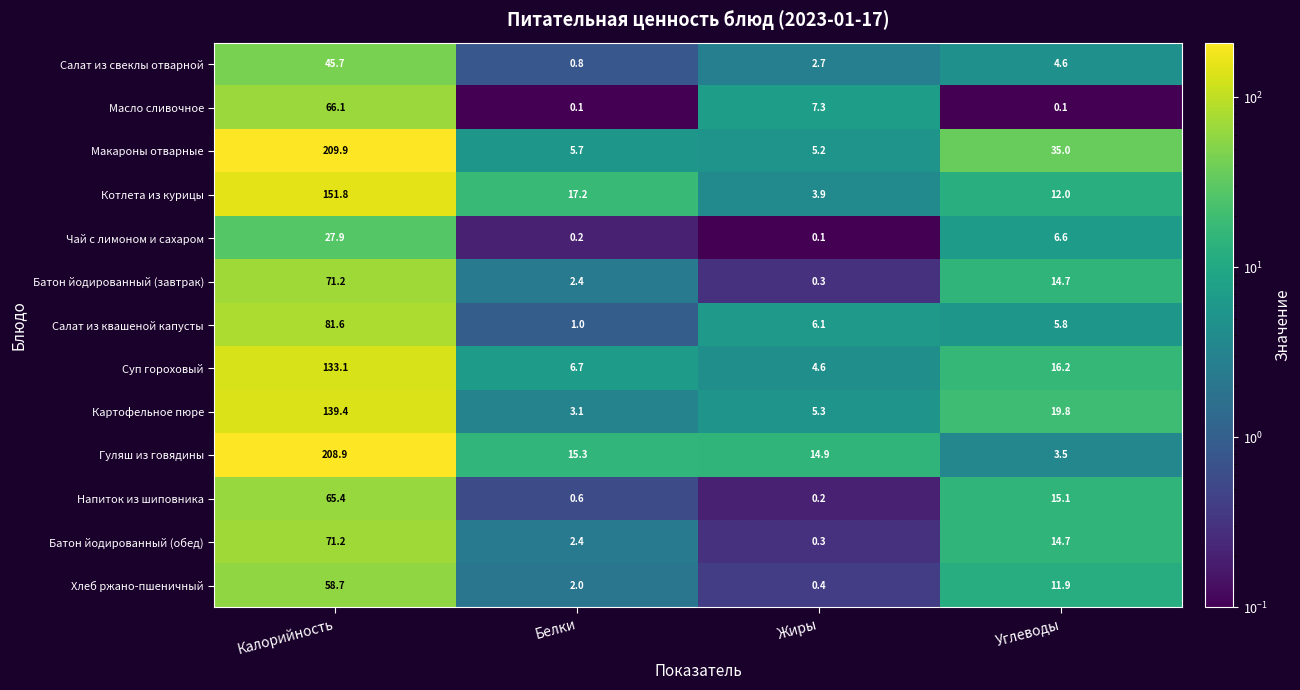

Which series has the widest spread of values?

Гуляш из говядины